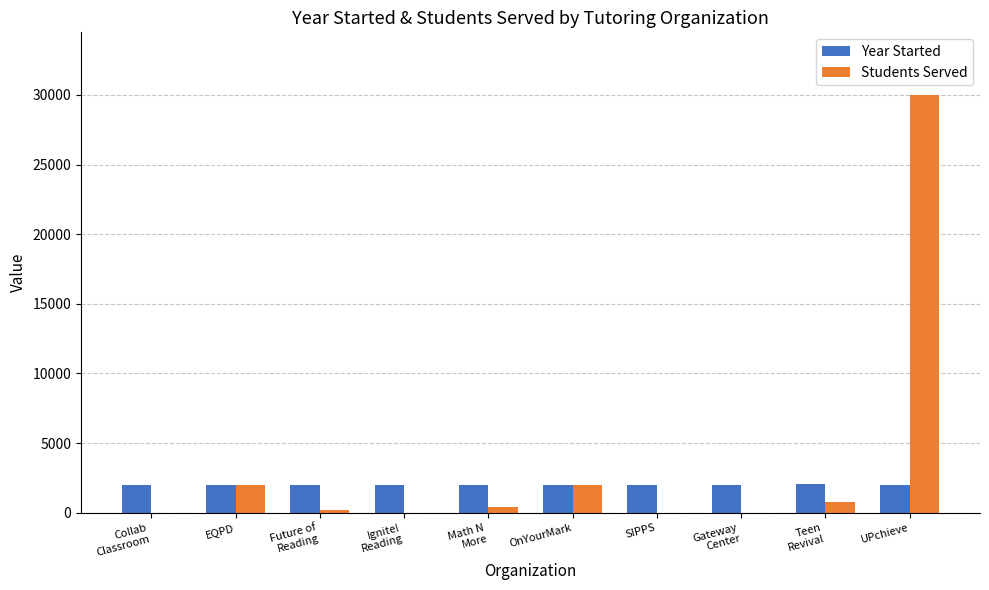

What is the maximum value shown in the chart?

30000